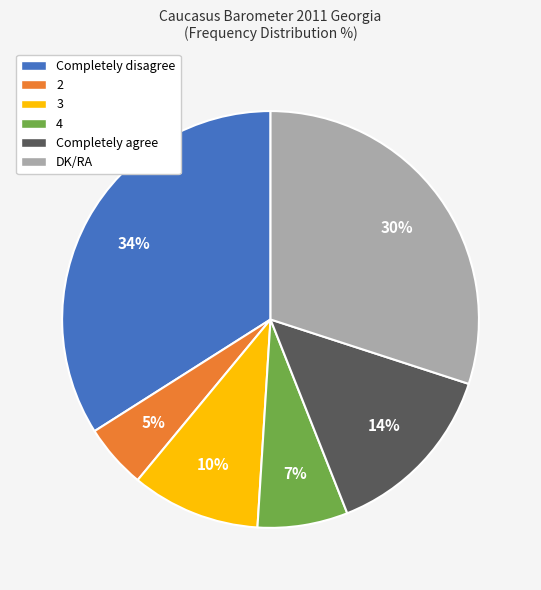

Approximately how many times larger is the value at 2 compared to 3?

0.5